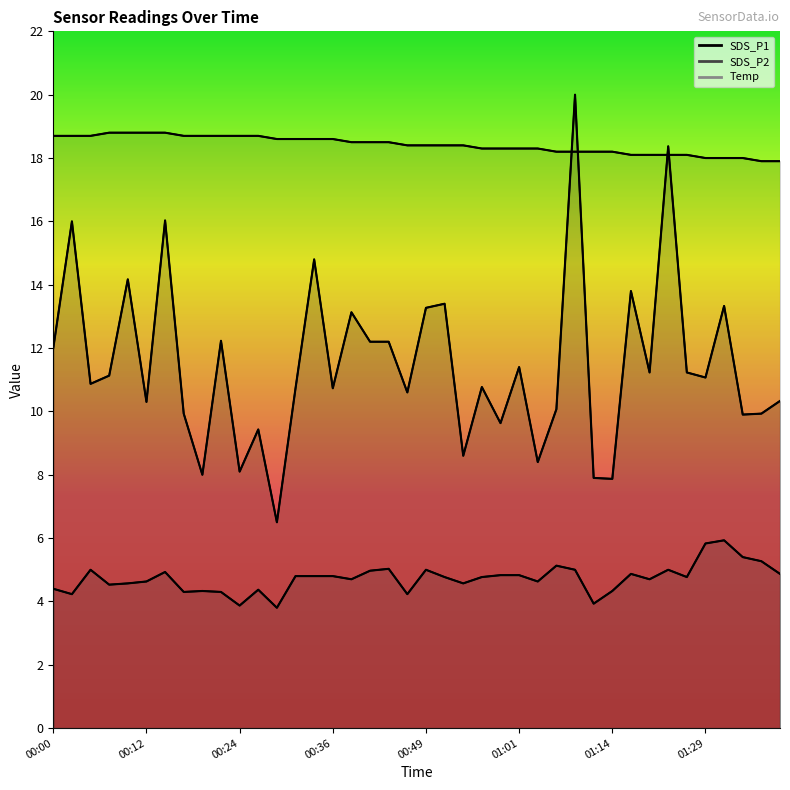

What are all the series names shown in the legend?

SDS_P1, SDS_P2, Temp